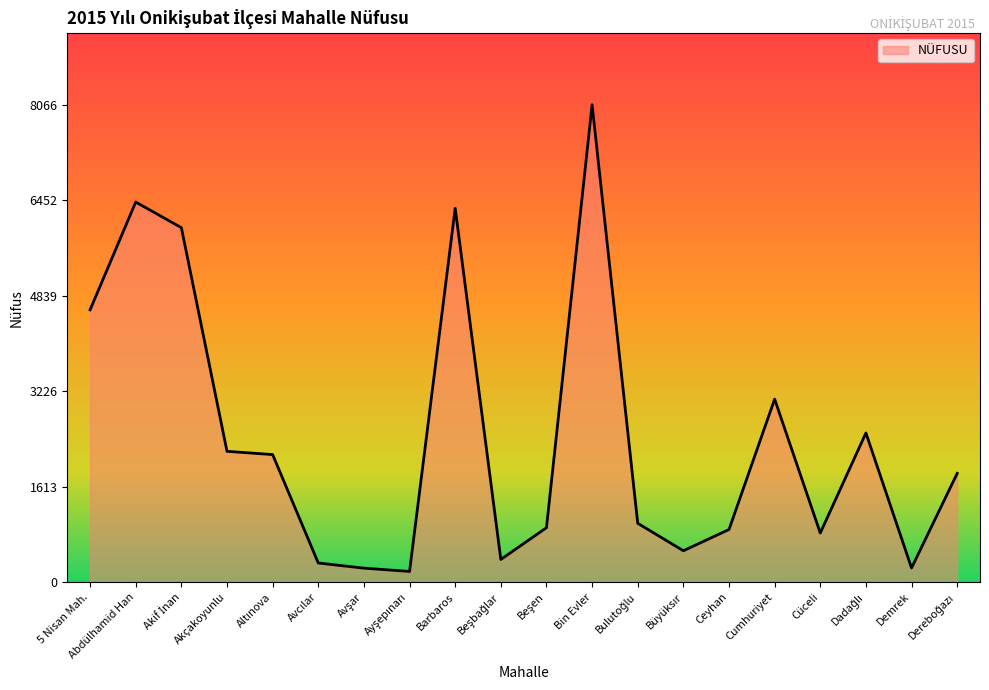

What is the sum of all values?

48715